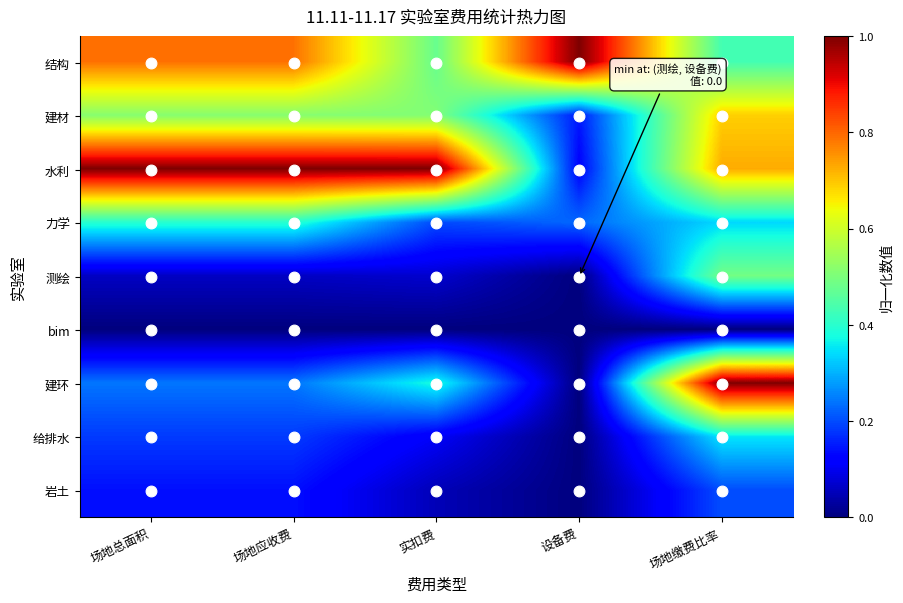

List the series in order of their peak value, highest first.

结构, 水利, 建环, 建材, 测绘, 力学, 给排水, 岩土, bim